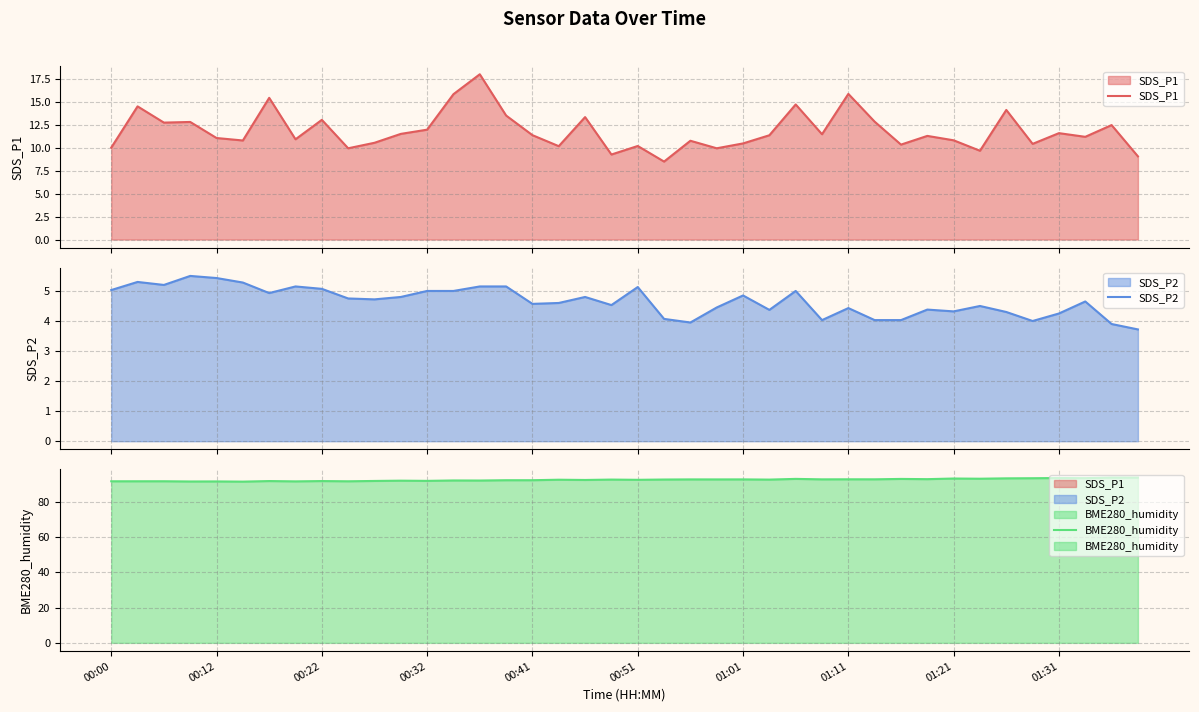

List the series in order of their peak value, lowest first.

SDS_P2, SDS_P1, BME280_humidity